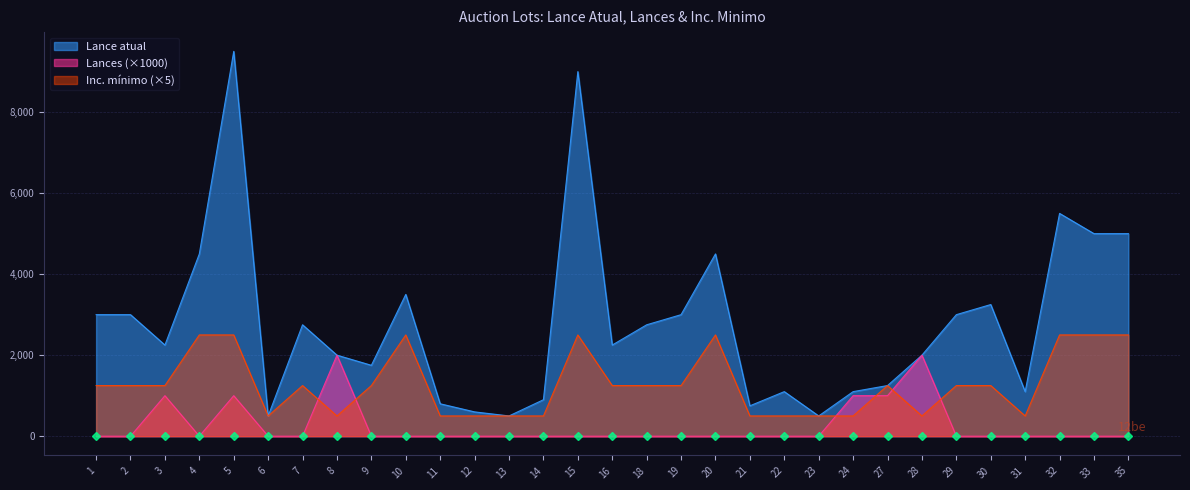

True or false: Lance atual and Lances intersect in this chart.

False